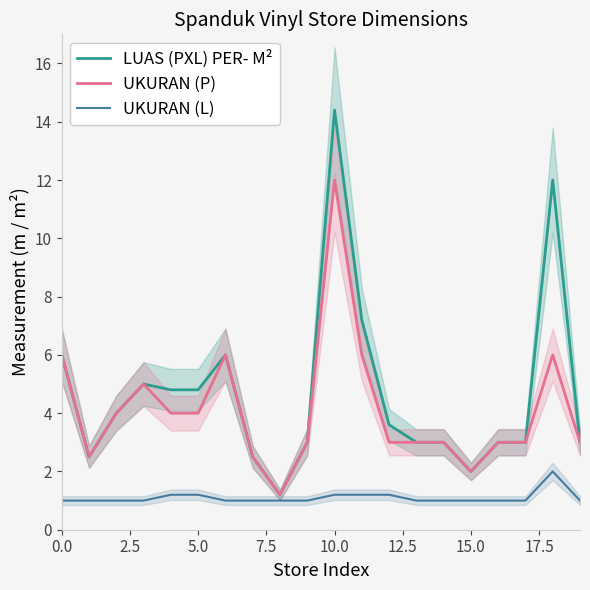

At 17, list the series in order from smallest to largest.

UKURAN (L), LUAS (PXL) PER- M², UKURAN (P)